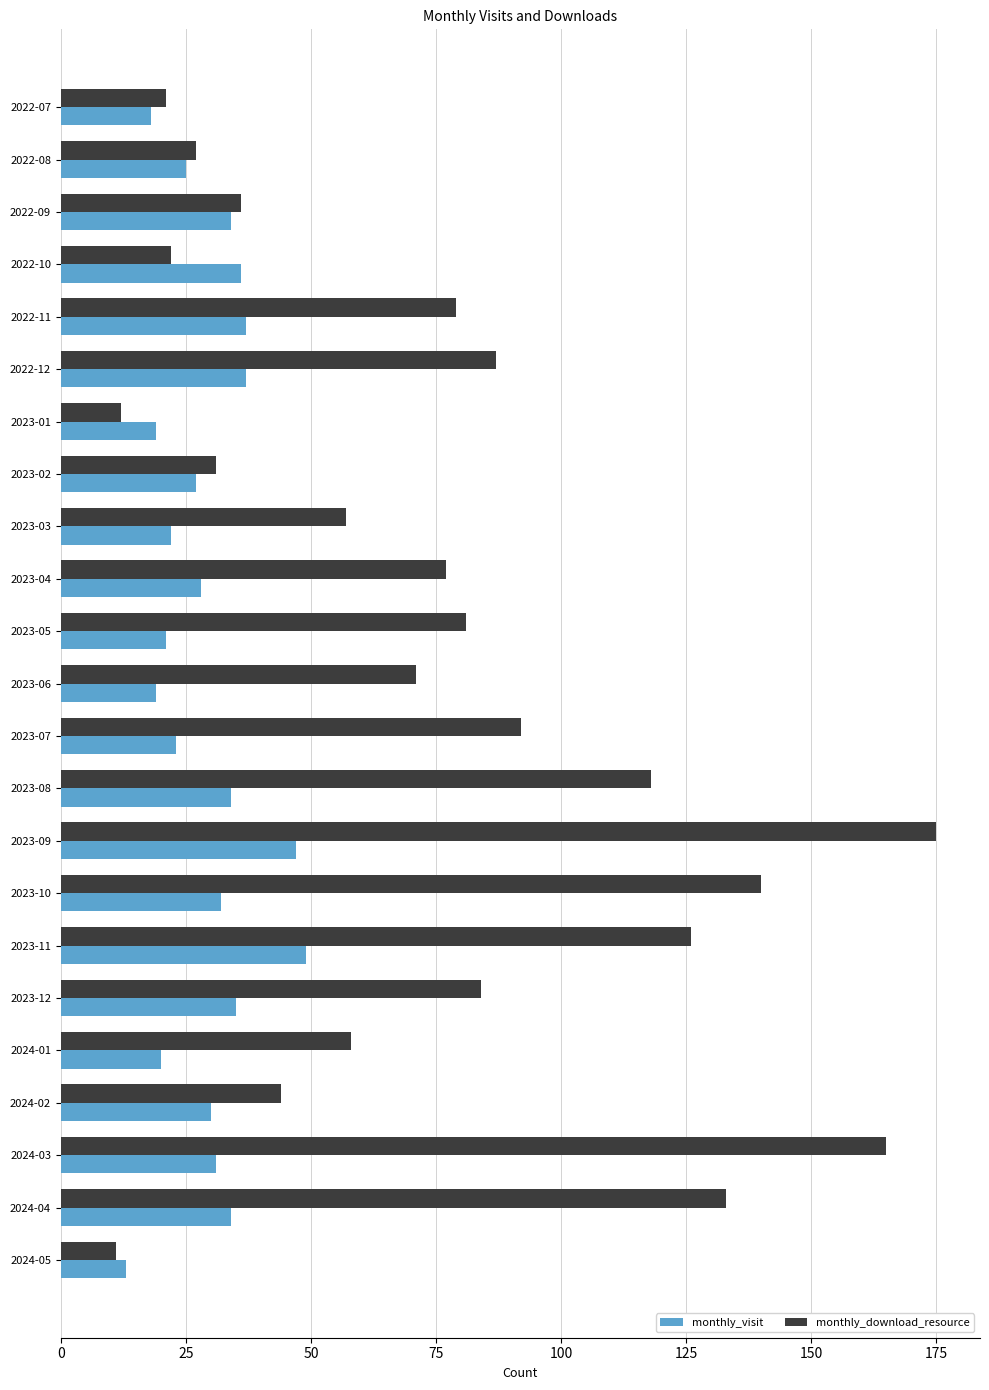

Which series has the largest range (max minus min)?

monthly_download_resource